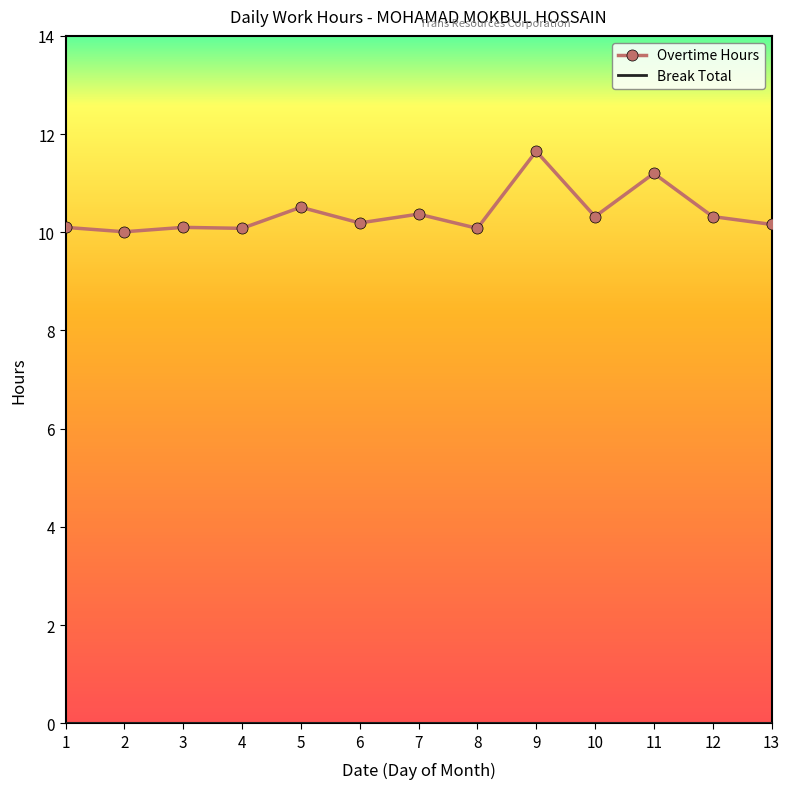

Which series has the largest range (max minus min)?

Overtime Hours